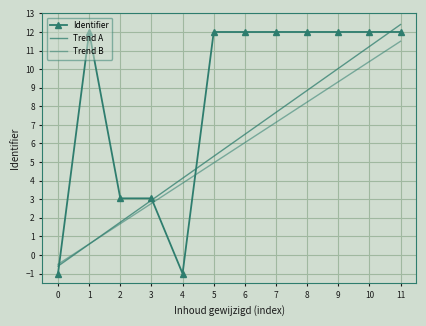

How many intersections are there between Trend A and Identifier?

4